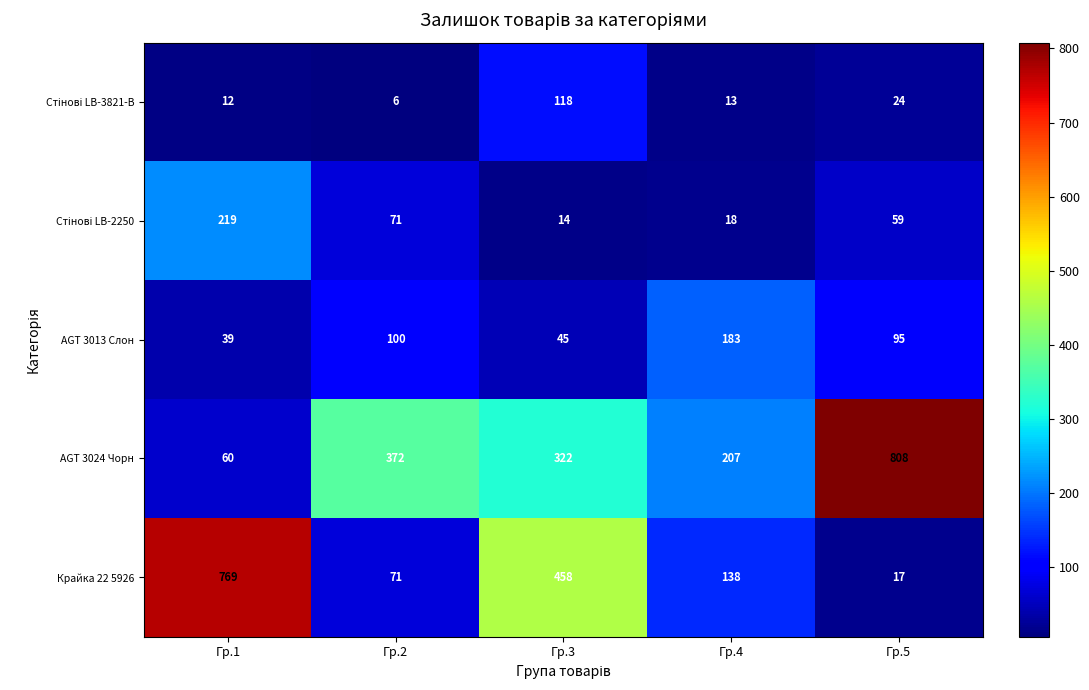

Which label corresponds to the smallest value in the chart?

Гр.2